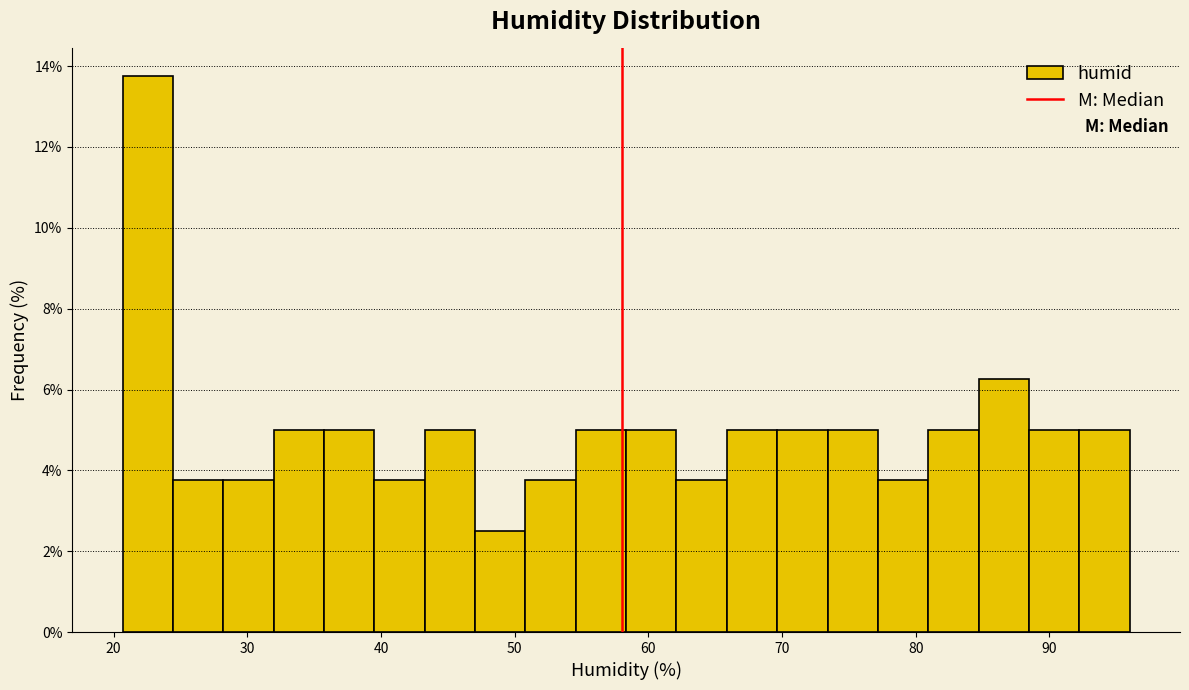

Around what value on the x-axis is the tallest bar? Give the approximate position of its centre, as read against the axis.

23